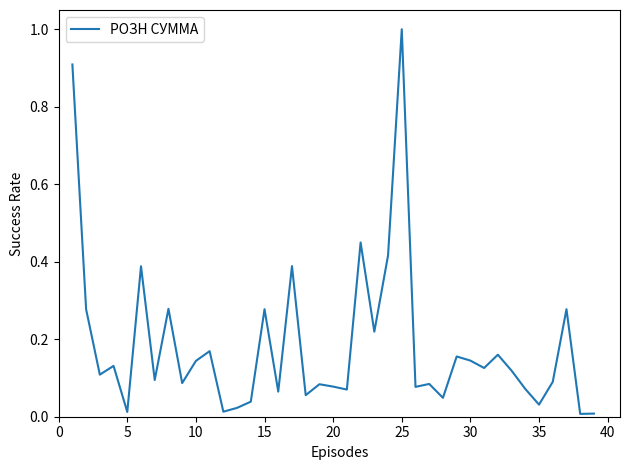

What is the maximum value shown in the chart?

1.0